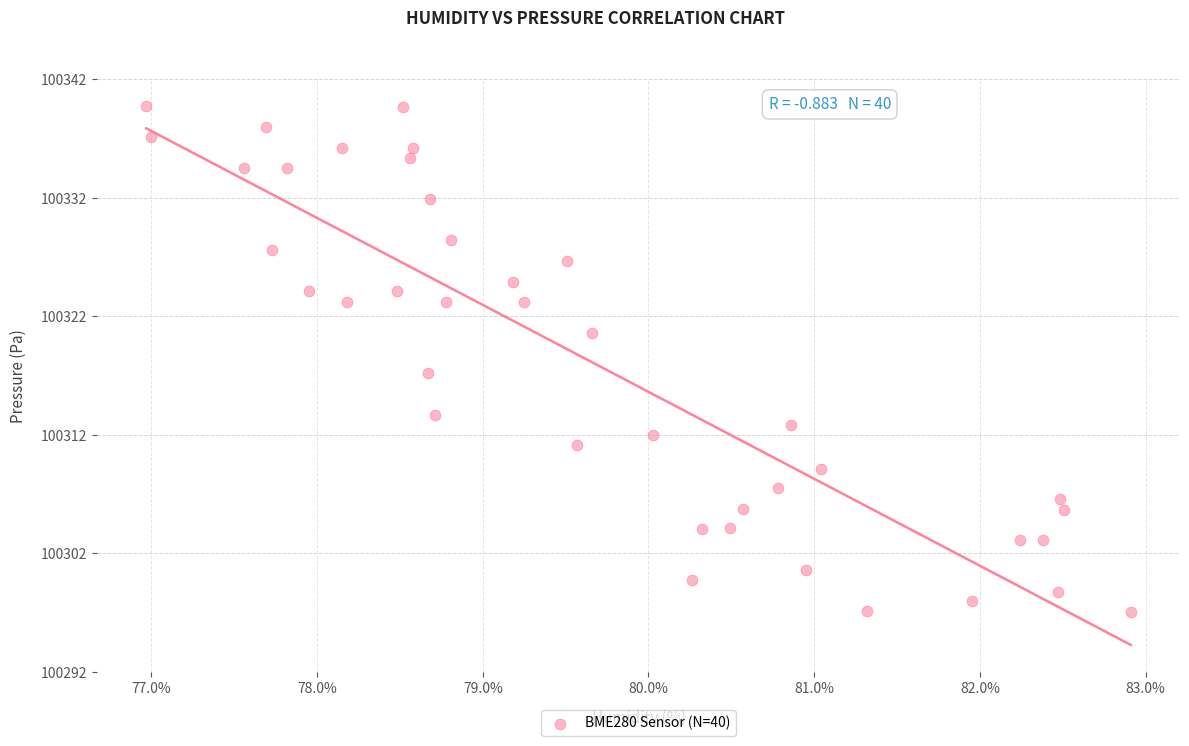

What is the range of Y values (max minus min)?

42.5